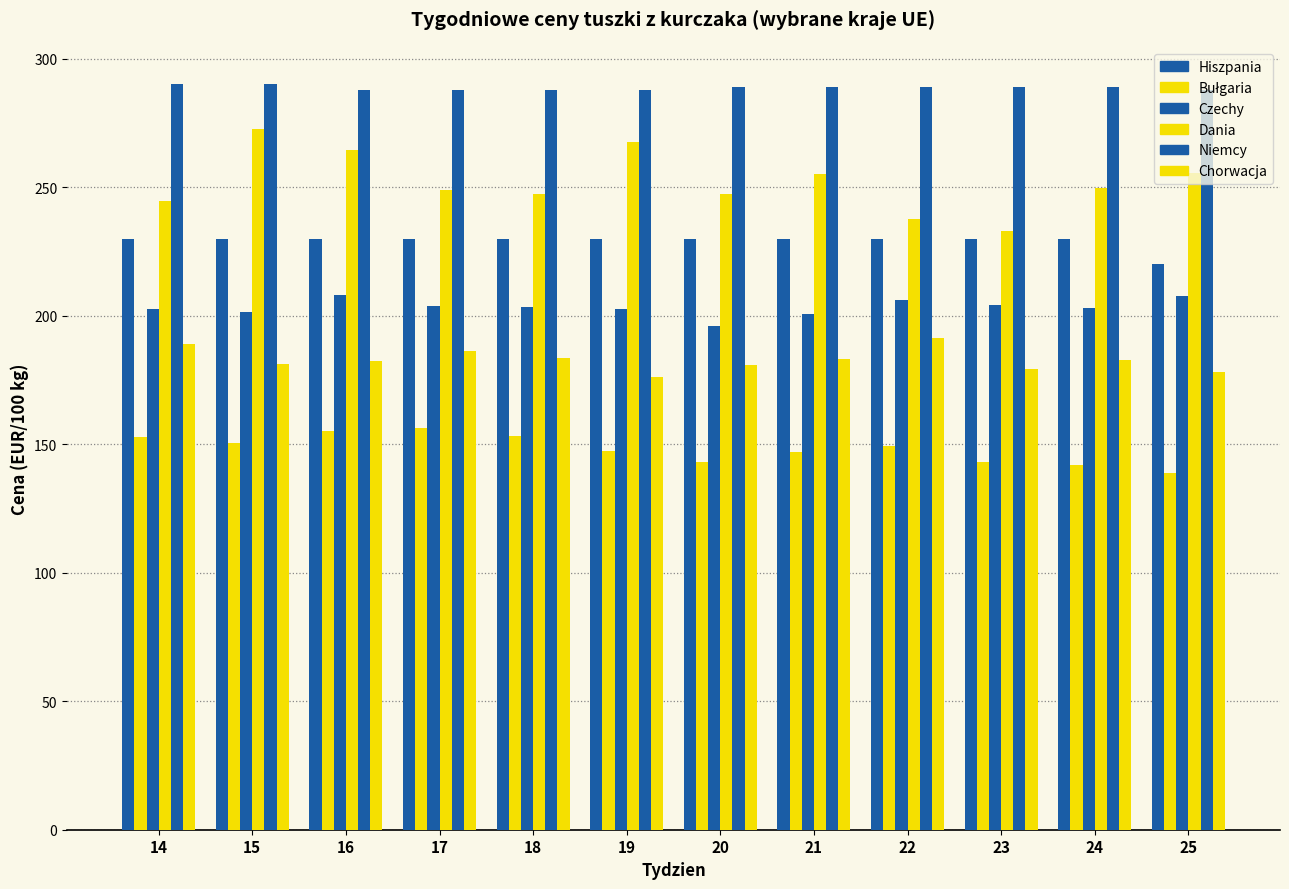

Count the number of categories in the chart.

12